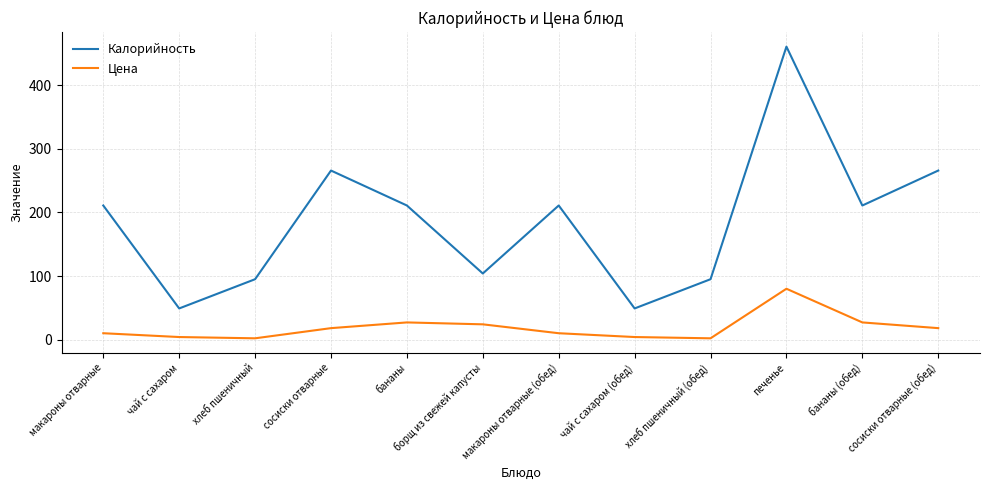

Which series has the largest range (max minus min)?

Калорийность